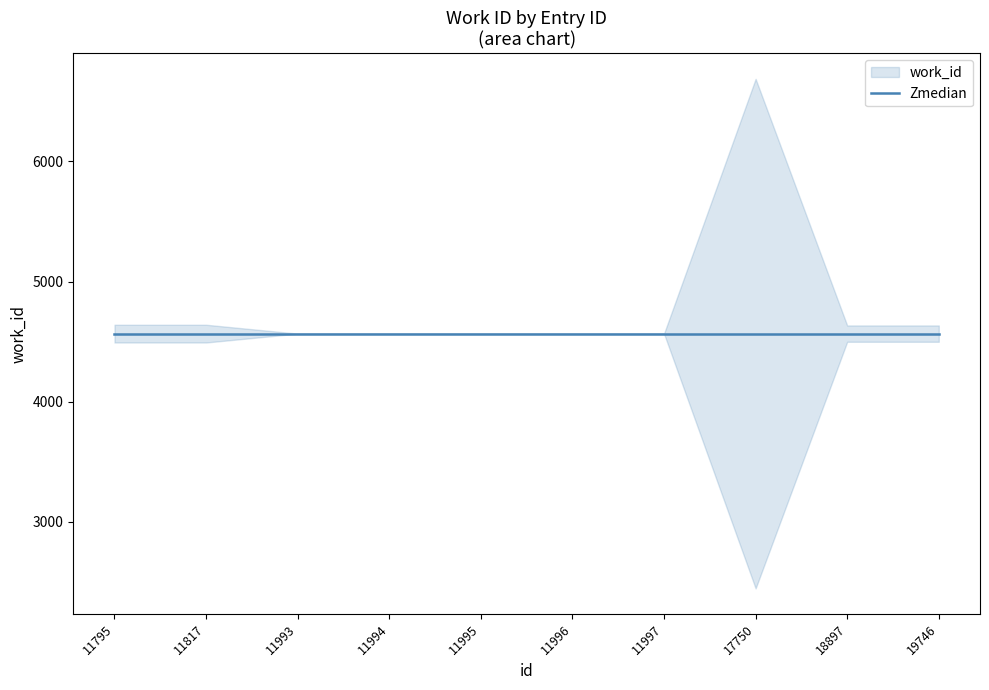

Reading right to left, transcribe all the data shown in this chart.

19746=4498	18897=4498	17750=6688	11997=4566	11996=4566	11995=4566	11994=4566	11993=4566	11817=4492	11795=4492